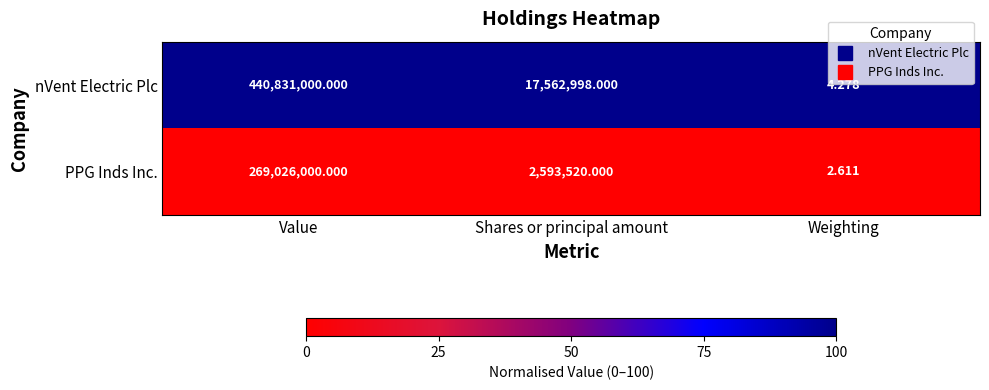

Which series changed the most between Value and Weighting?

nVent Electric Plc